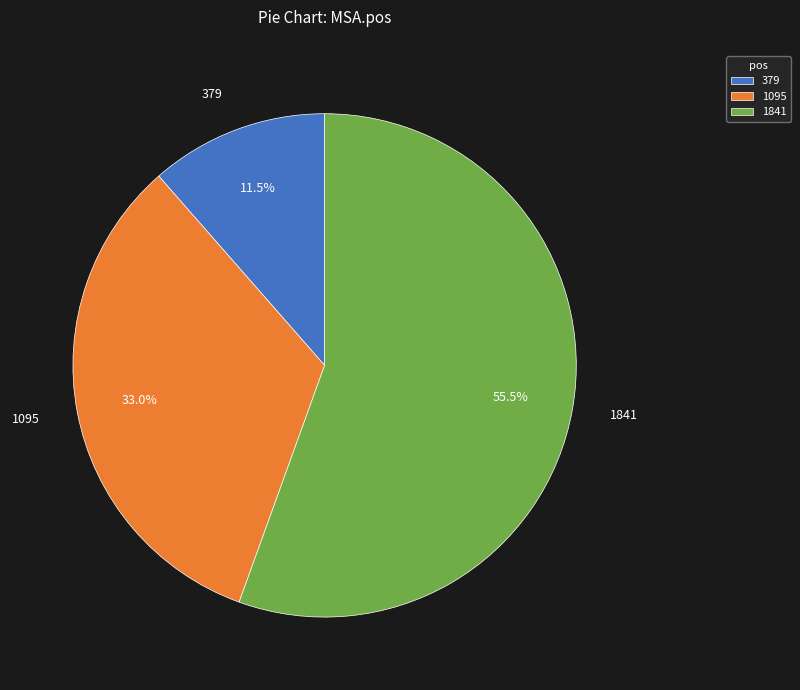

What percentage is the 1095 slice, to the nearest percent?

33%